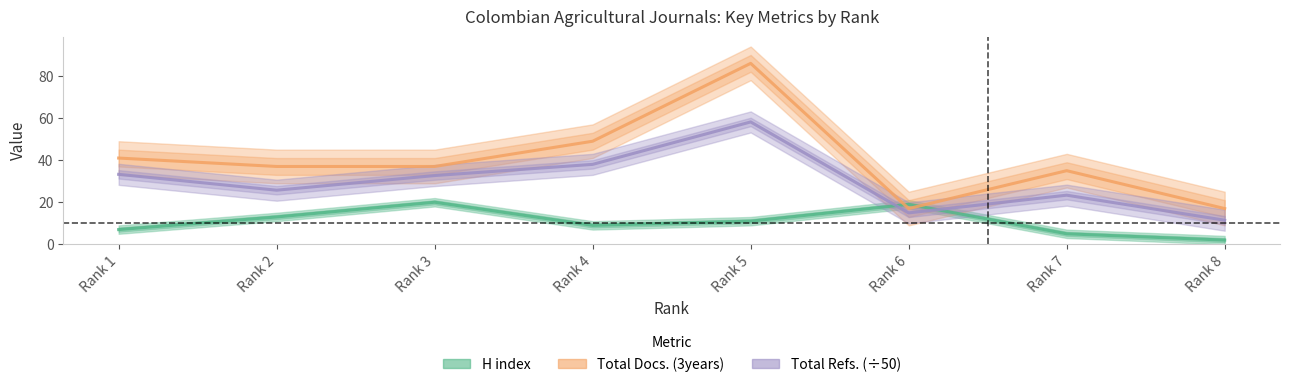

List the labels in order of Total Refs. (÷50) value, smallest first.

Rank 8, Rank 6, Rank 7, Rank 2, Rank 3, Rank 1, Rank 4, Rank 5